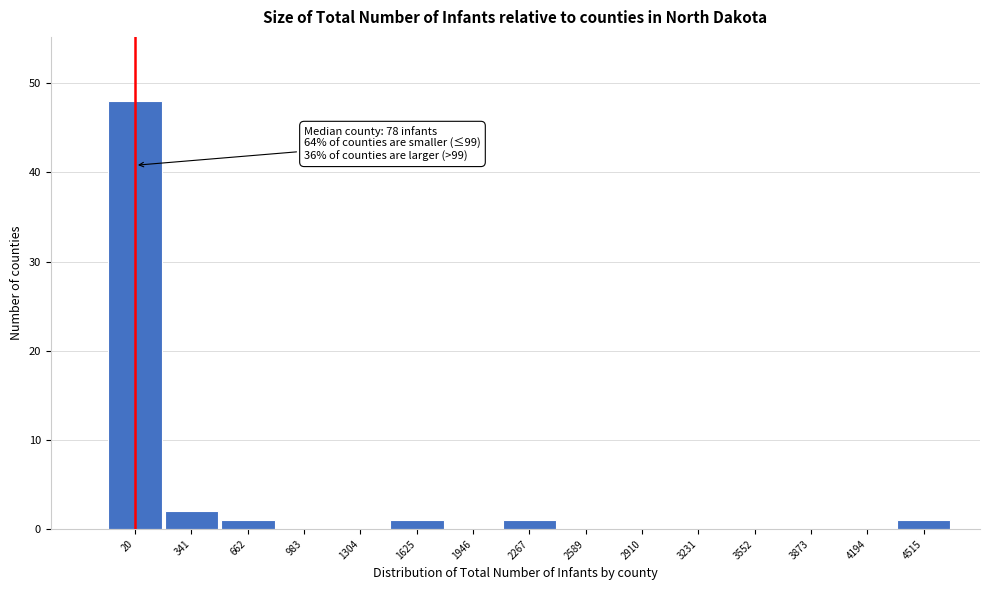

Reading right to left, list all the values displayed in this chart.

4515=1	4194=0	3873=0	3552=0	3231=0	2910=0	2589=0	2267=1	1946=0	1625=1	1304=0	983=0	662=1	341=2	20=48